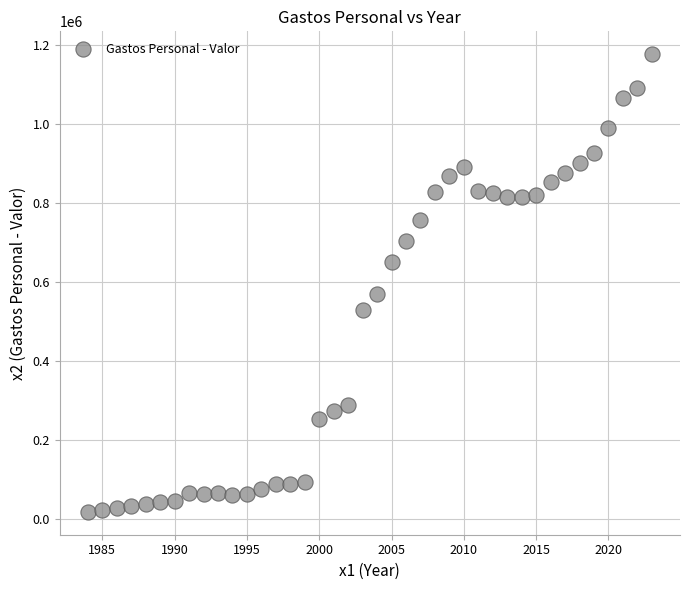

What is the range of Y values (max minus min)?

1158251.0